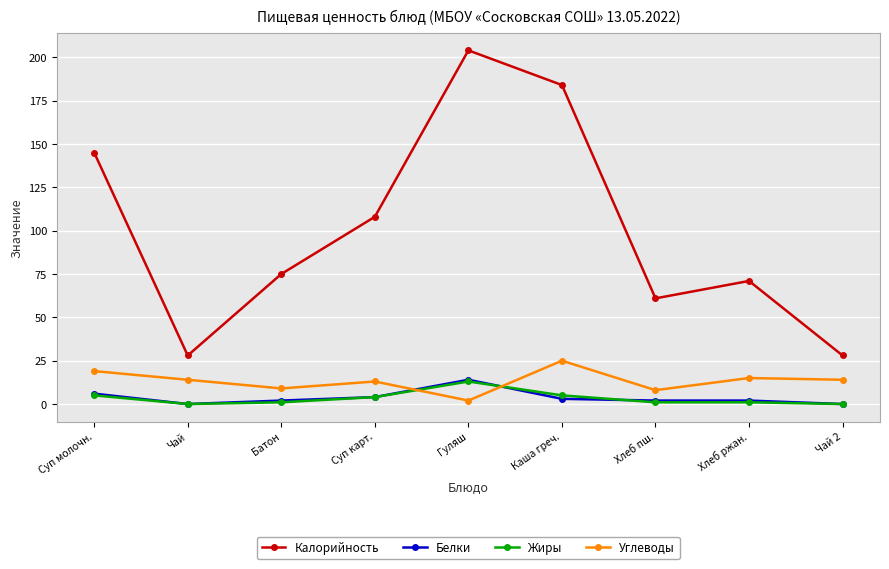

At which category is the sum across all series the highest?

Гуляш